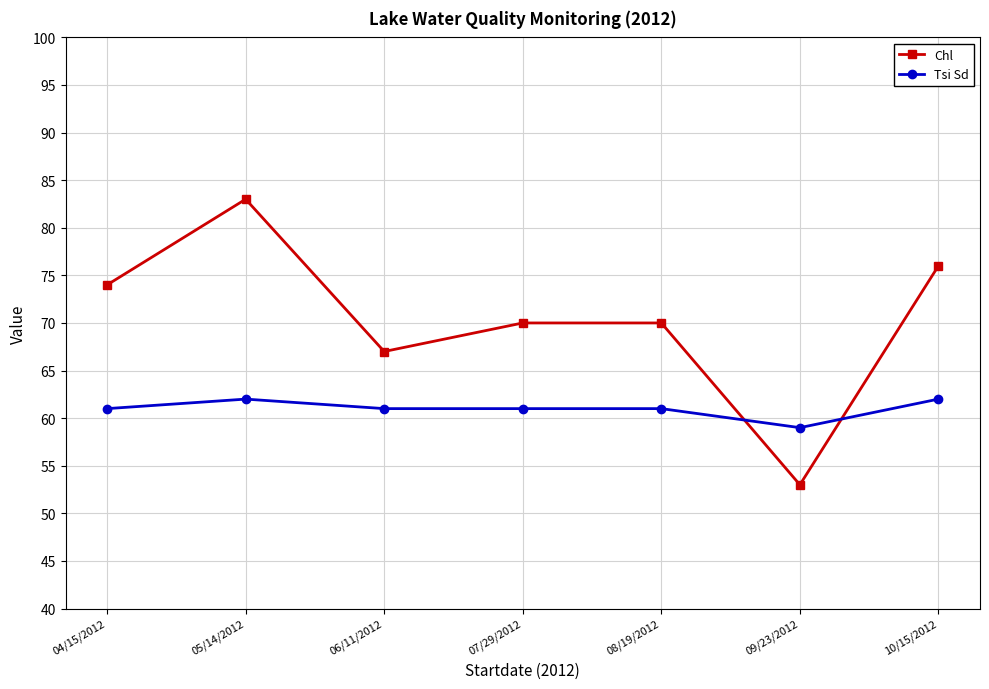

Read the Tsi Sd value at 04/15/2012.

61